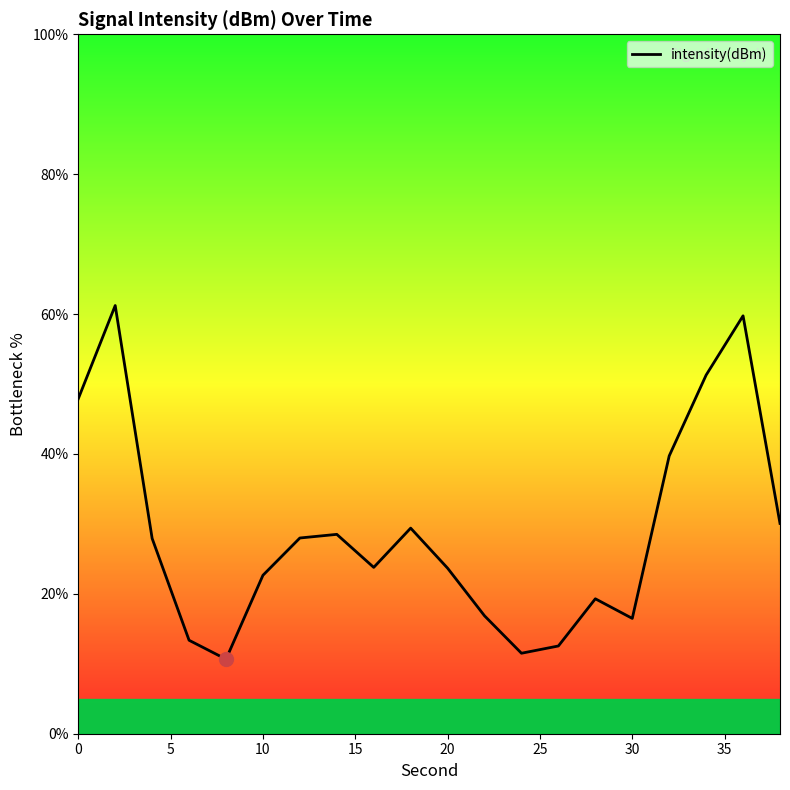

What is the minimum value shown in the chart?

10.7